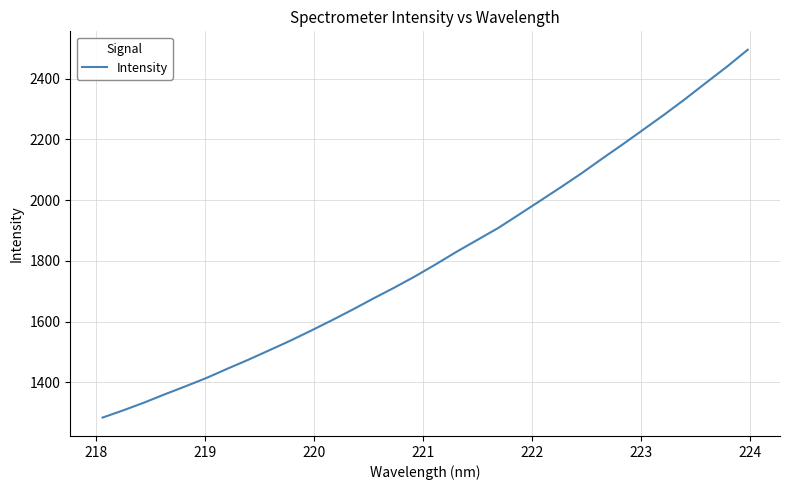

What is the maximum value shown in the chart?

2495.6